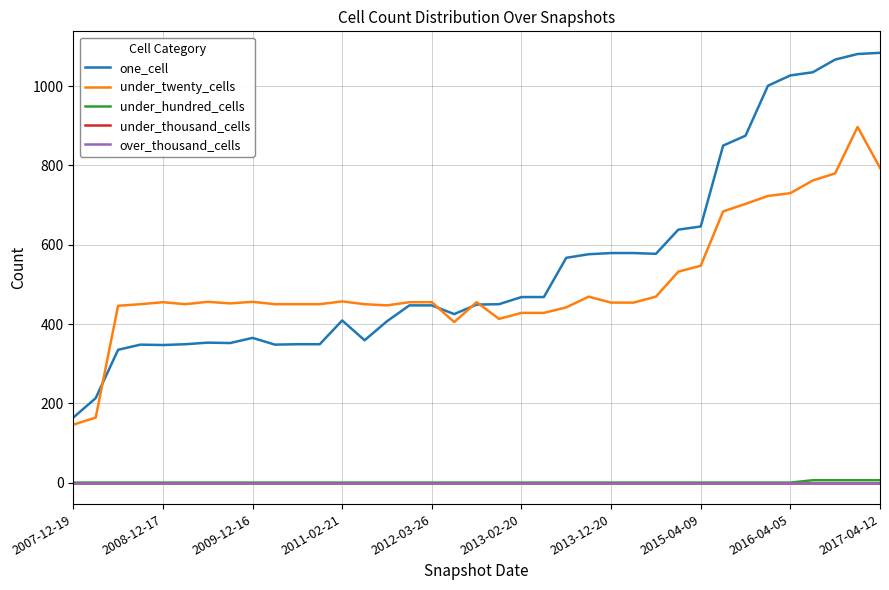

List the series in order of their peak value, highest first.

one_cell, under_twenty_cells, under_hundred_cells, under_thousand_cells, over_thousand_cells